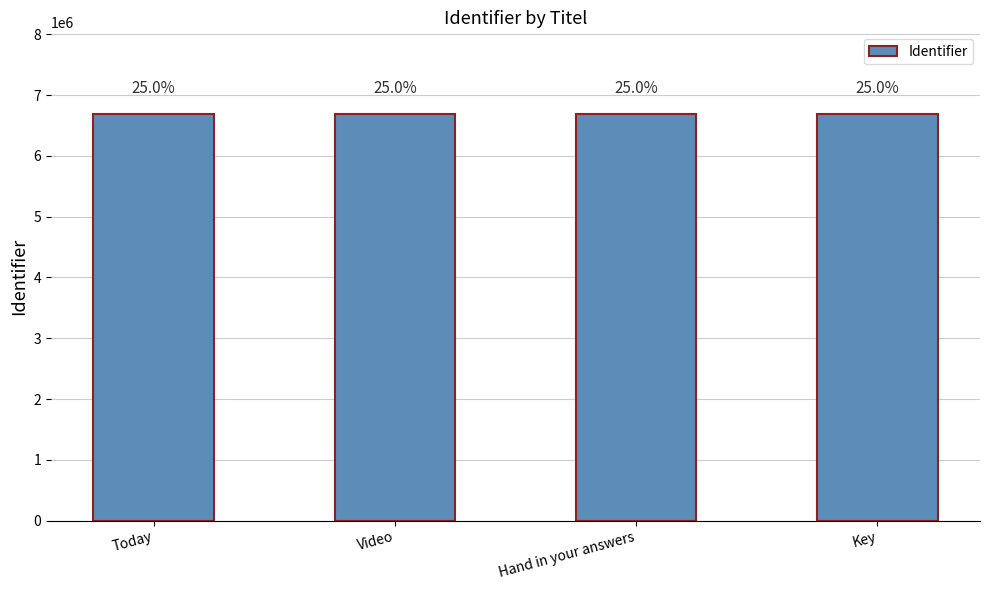

The value at Today is 10987233. True or false?

False